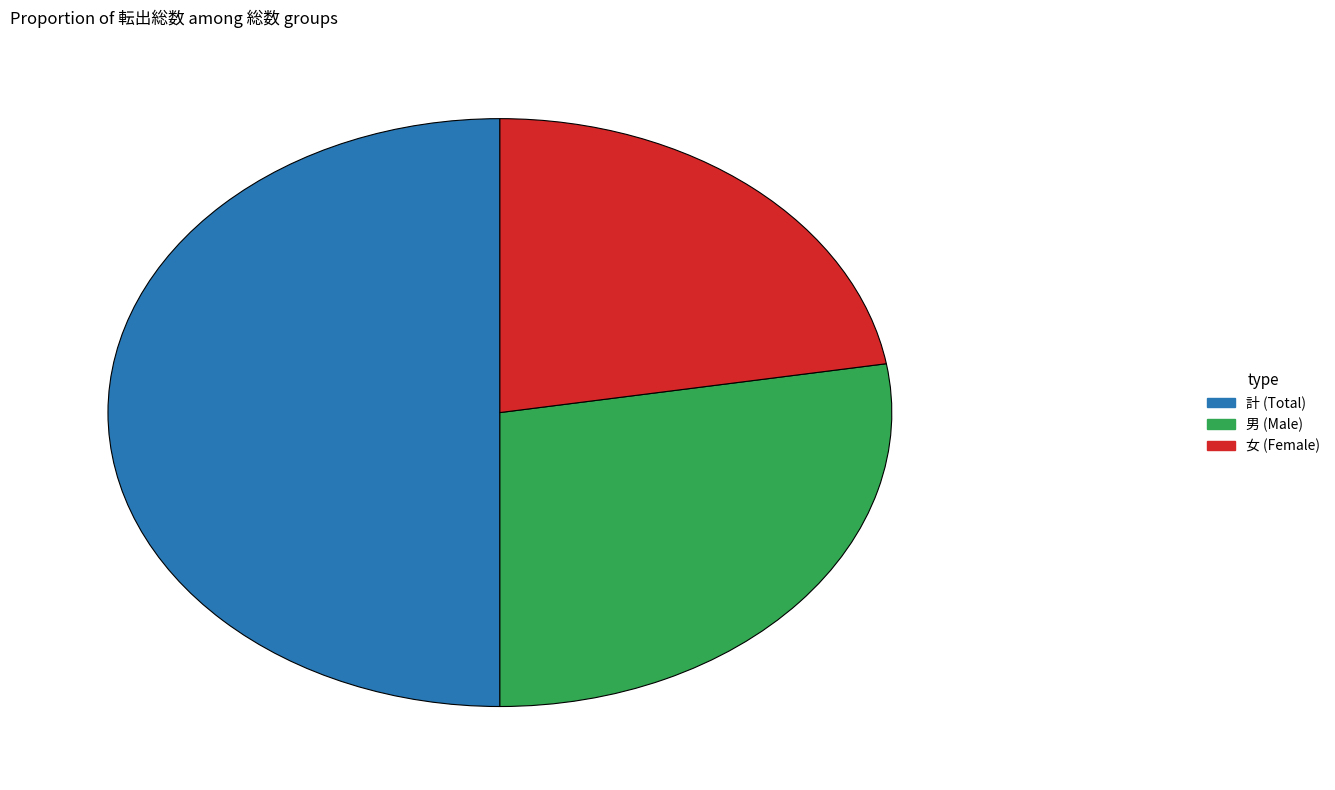

Is 女 the majority of the pie?

No